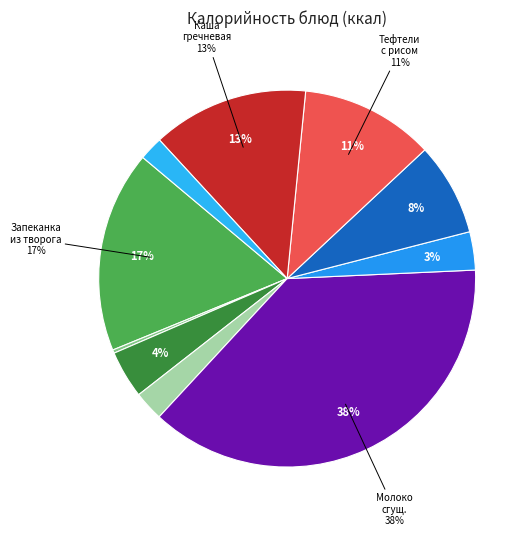

To the nearest percent, what is the average slice percentage?

8%